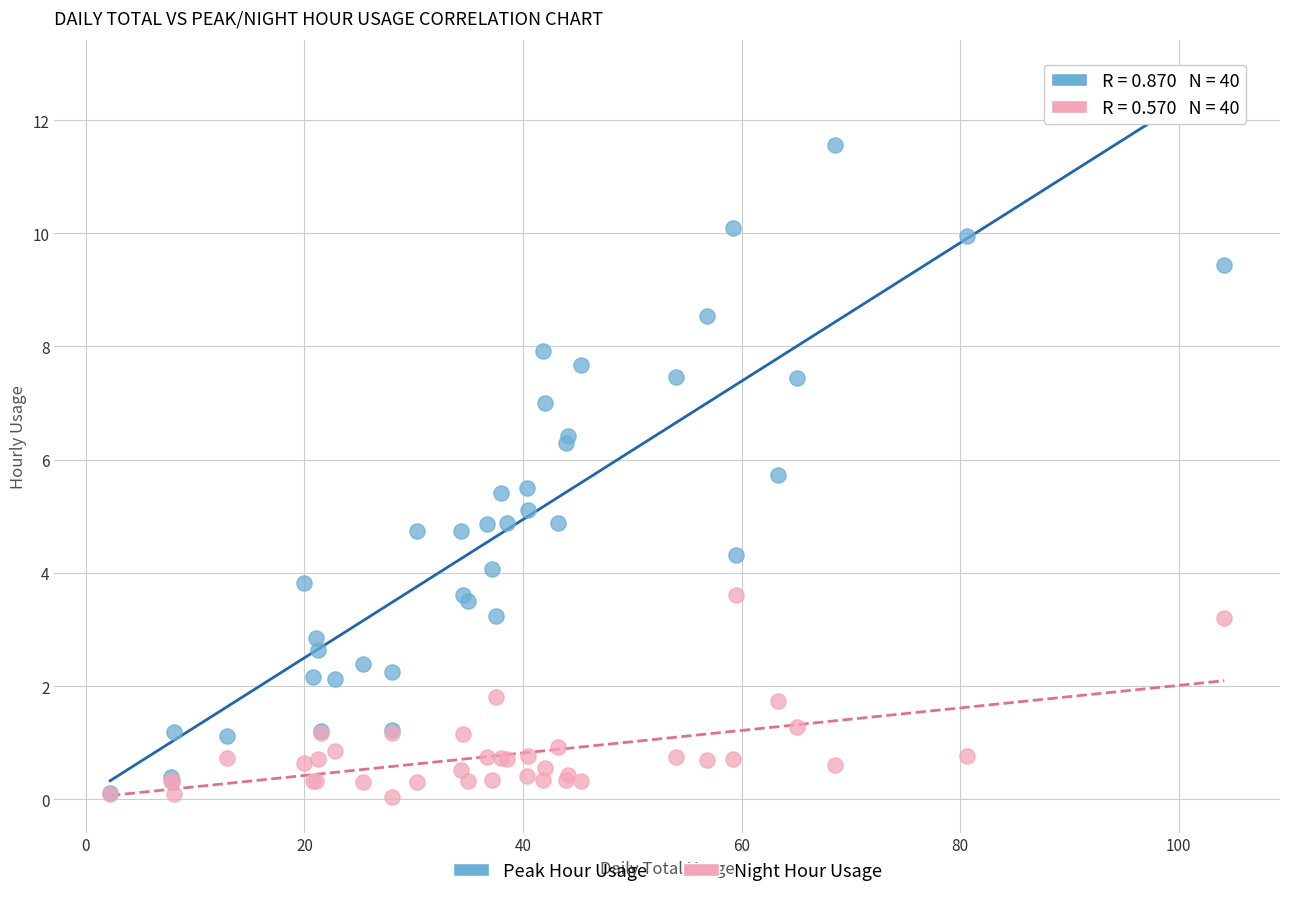

Which series has the largest Y range (max minus min)?

Peak Hour Usage